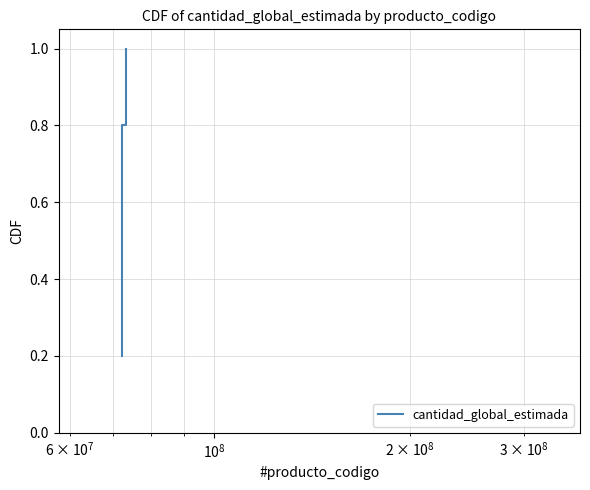

What is the difference between the maximum and minimum values?

0.8